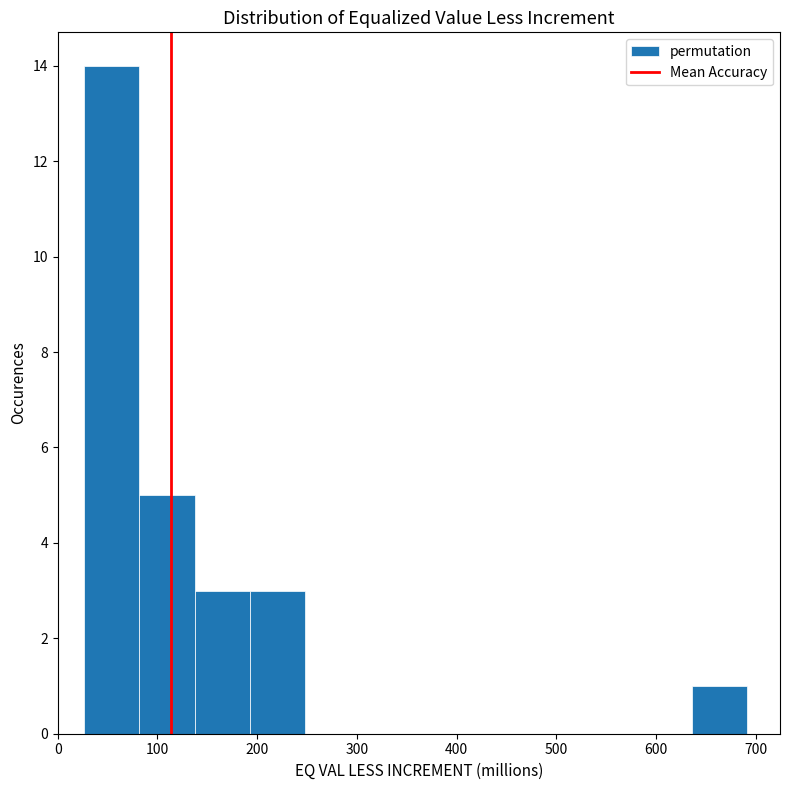

Reading left to right, transcribe this chart: for each bar, give the range it covers on the x-axis and its height. Neither the bar edges nor the heights are printed on the chart, so give them approximately, as read against the axes.

30 to 80: 14
80 to 140: 5
140 to 190: 3
190 to 250: 3
250 to 300: 0
300 to 360: 0
360 to 410: 0
410 to 470: 0
470 to 520: 0
520 to 580: 0
580 to 640: 0
640 to 690: 1